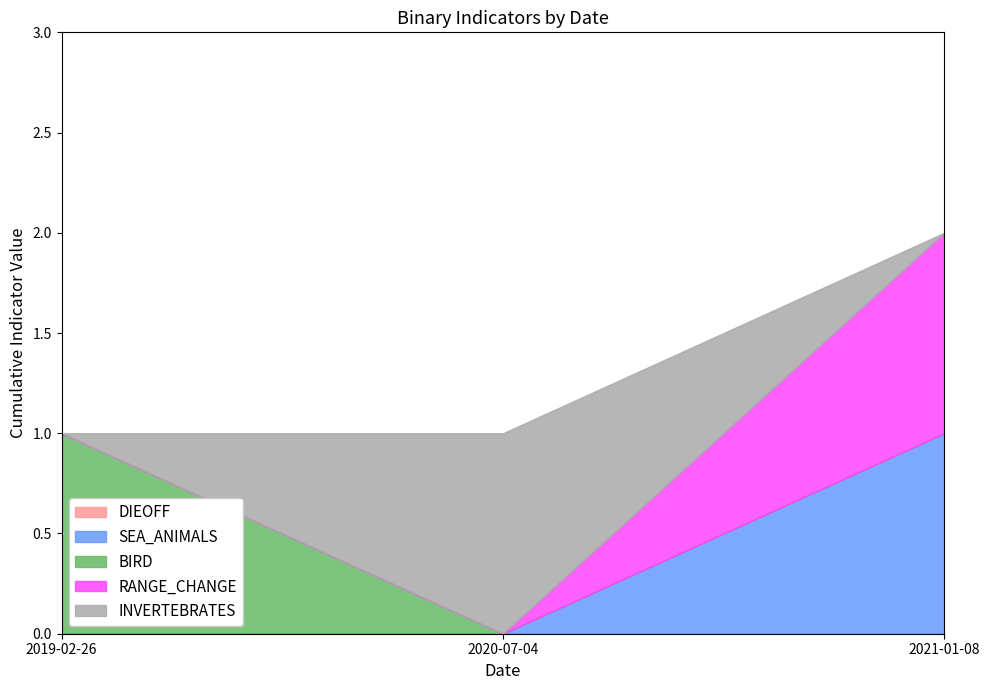

What position from the right is 2021-01-08?

1